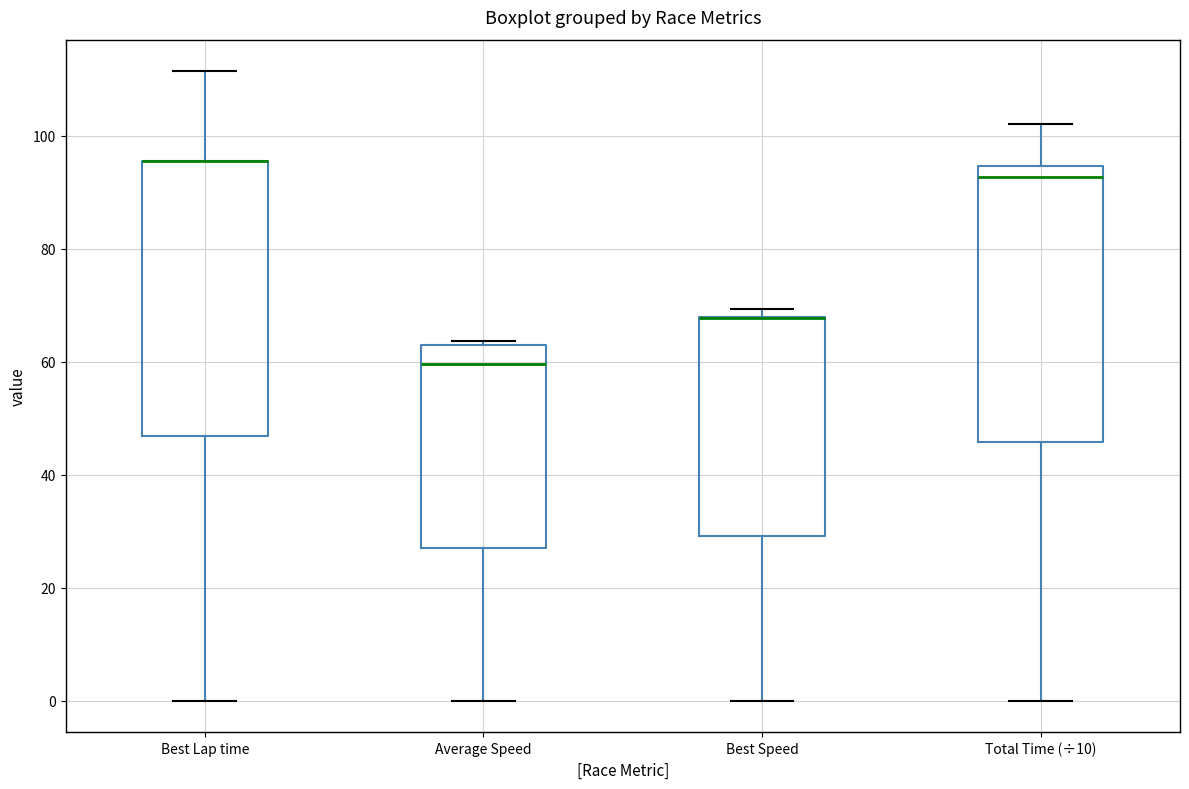

Reading left to right, transcribe this box plot: for each box, give where its median line is, the range the box spans, and where its two whiskers end, as read against the y-axis. The values are not printed on the chart, so give them approximately, as read against the axis.

Best Lap time: median 96 (drawn on the box's upper edge), box 46 to 96, whiskers 0 to 112
Average Speed: median 60, box 28 to 62, whiskers 0 to 64
Best Speed: median 68 (drawn on the box's upper edge), box 30 to 68, whiskers 0 to 70
Total Time (÷10): median 92, box 46 to 94, whiskers 0 to 102